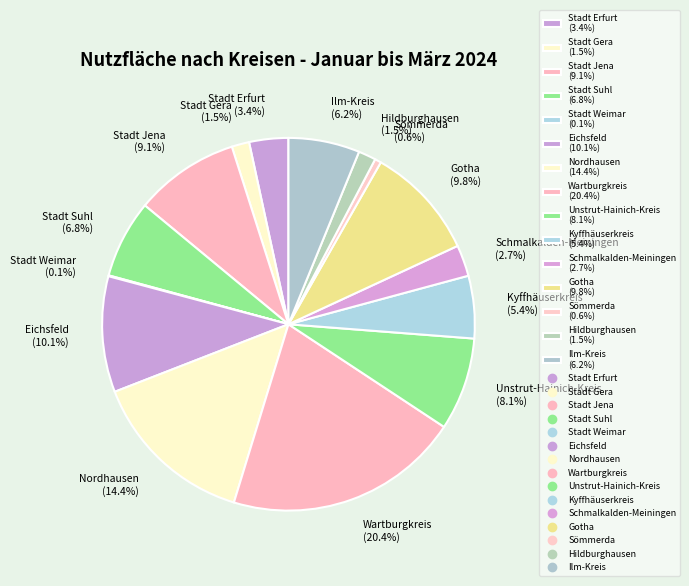

What is the largest slice in the pie chart?

Wartburgkreis